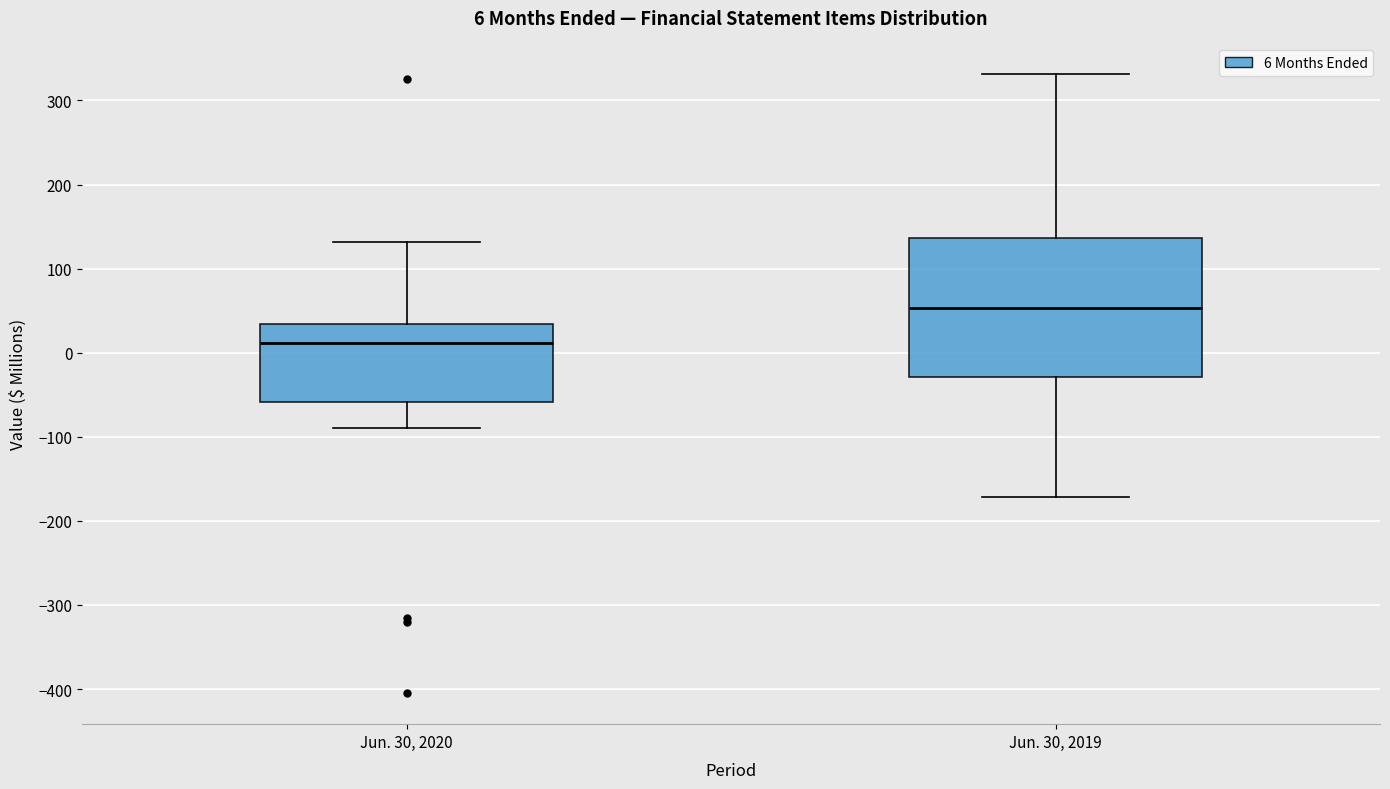

Which box is the tallest, from its lower edge to its upper edge?

Jun. 30, 2019